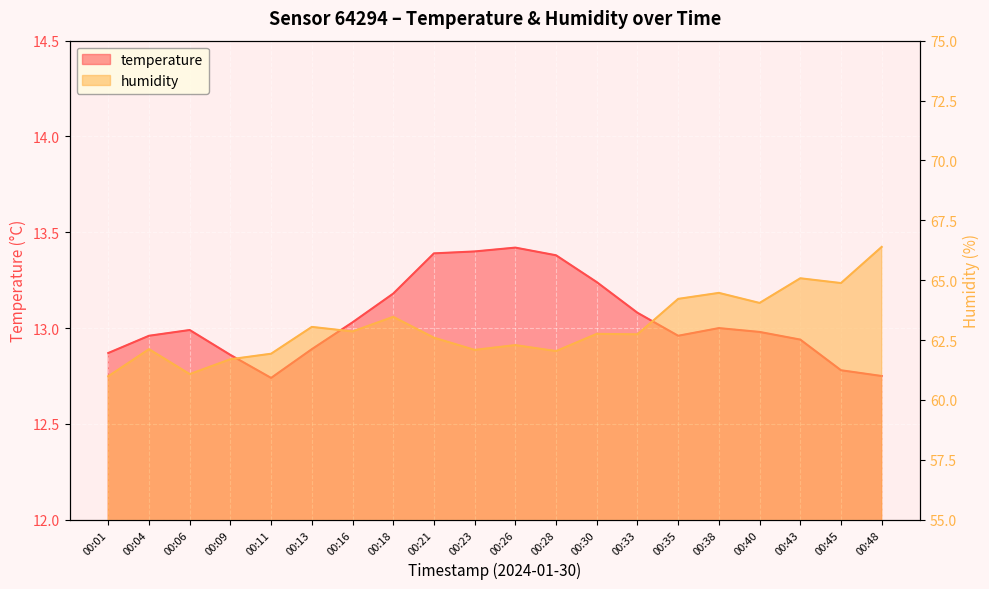

The value of temperature at 00:09 is 4.0. True or false?

False